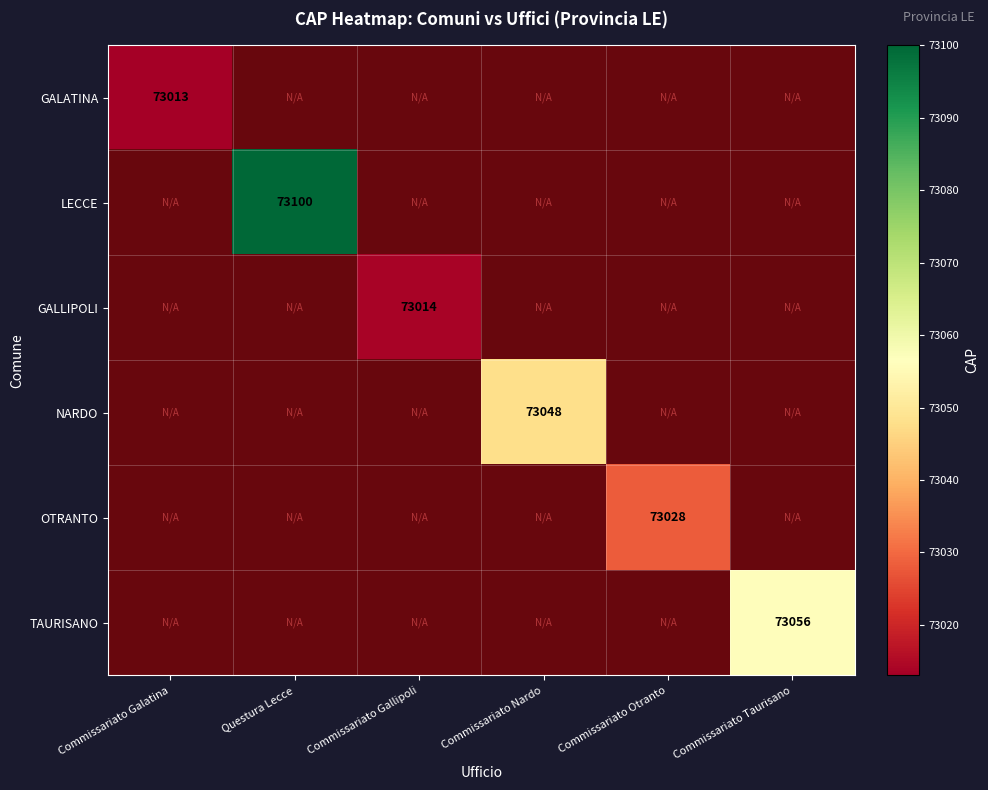

At how many categories does at least one series exceed 73082?

1